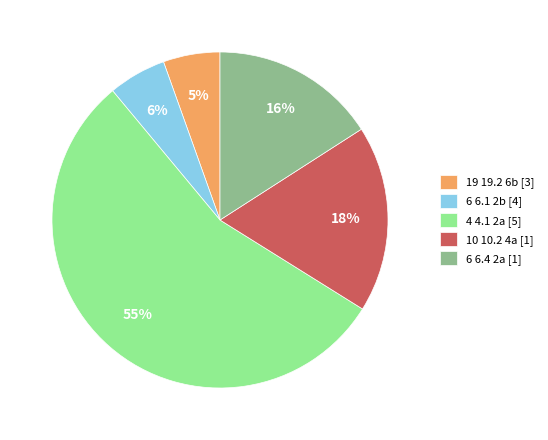

To the nearest percent, what is the average slice percentage?

20%